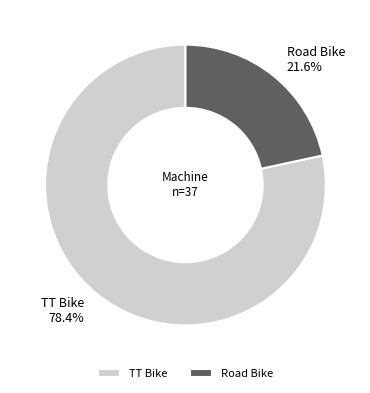

Is it true that TT Bike is 78% of the pie?

True